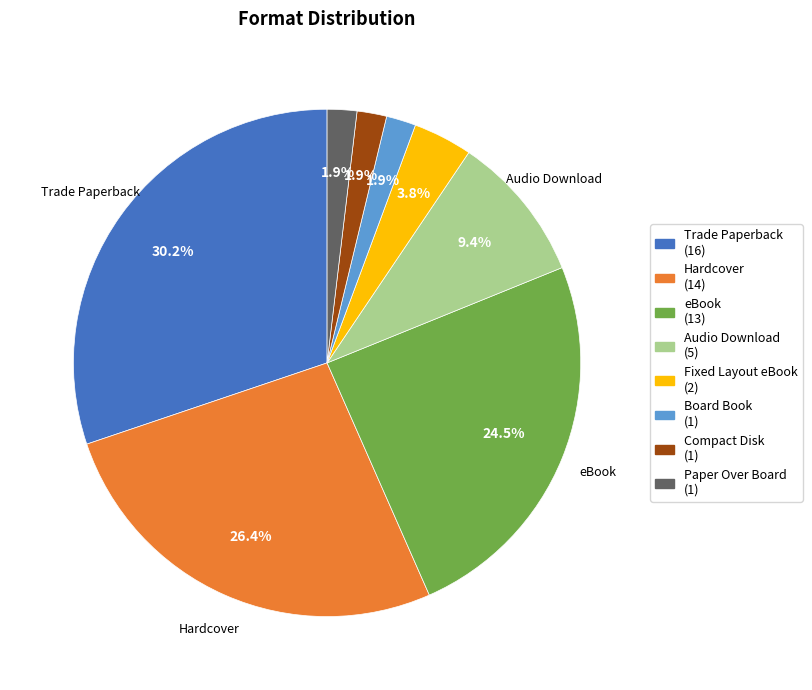

Is there any slice that represents more than half of the pie?

No